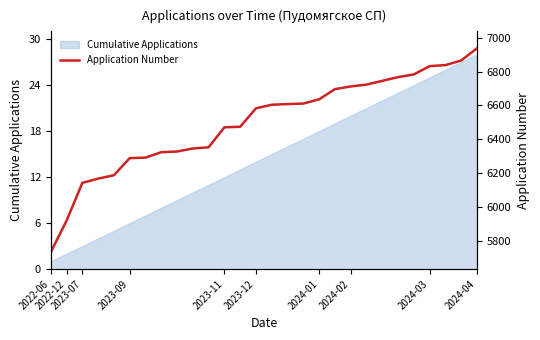

Reading left to right, what are all the values shown in this chart?

5734	5920	6143	6168	6188	6289	6292	6324	6328	6346	6353	6471	6474	6583	6604	6608	6611	6636	6696	6712	6723	6745	6767	6783	6832	6838	6865	6937